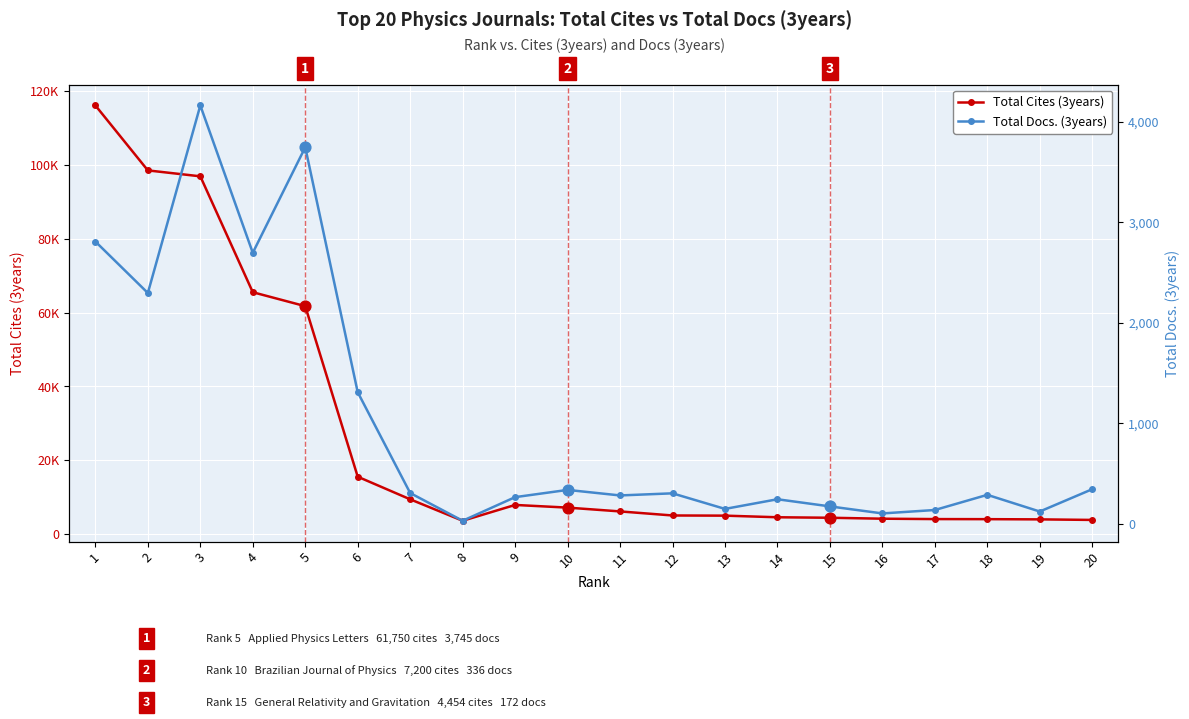

At how many categories does at least one series exceed 110658?

1